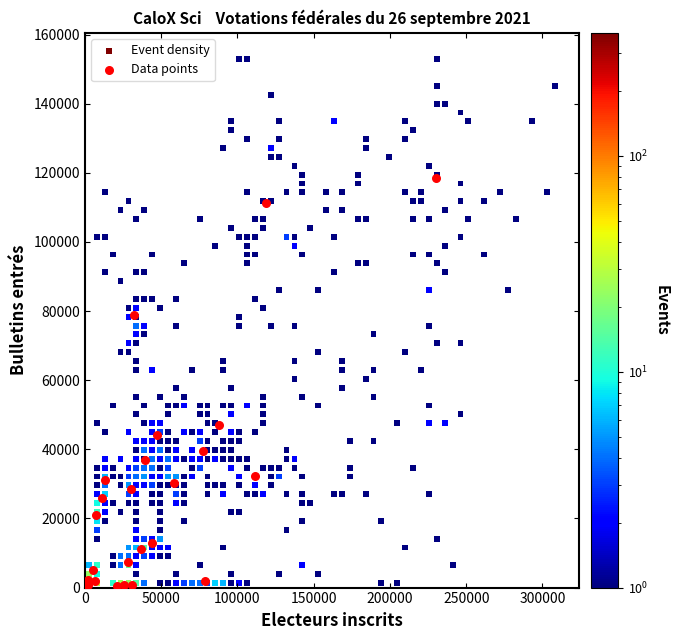

Which series reaches the maximum Y coordinate?

Event density